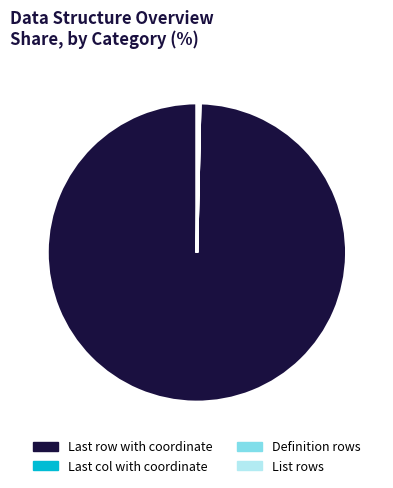

Is there any slice that represents more than half of the pie?

Yes